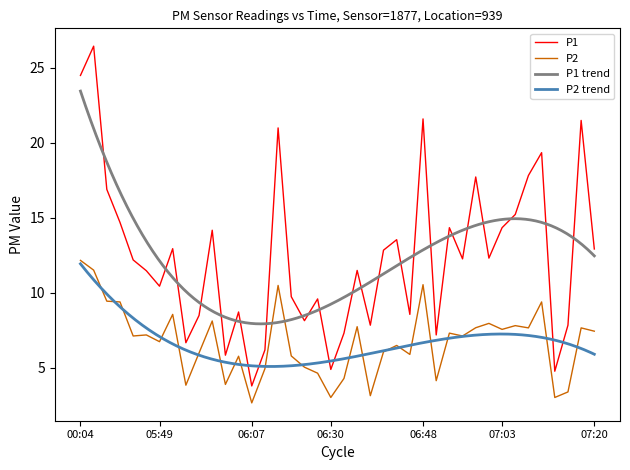

True or false: P2 has a value of 5.8 at 06:02.

False